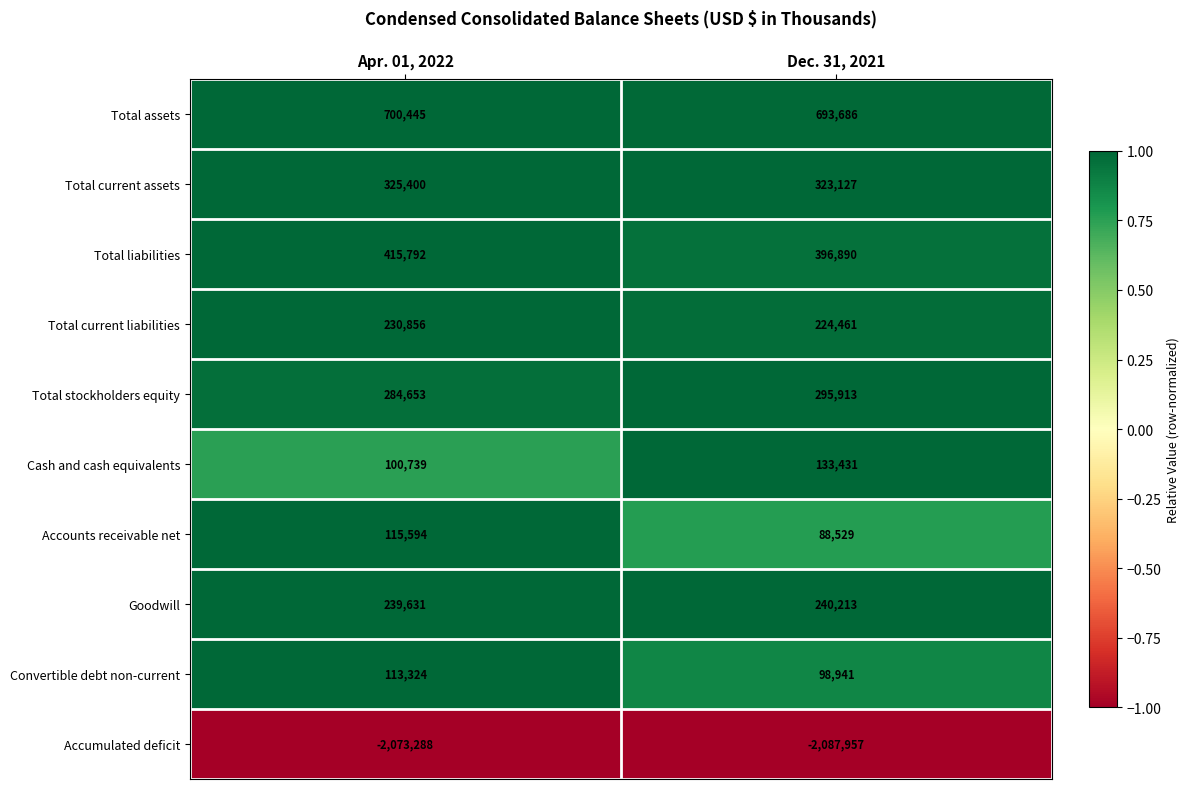

Between Apr. 01, 2022 and Dec. 31, 2021, which series saw the biggest shift?

Cash and cash equivalents